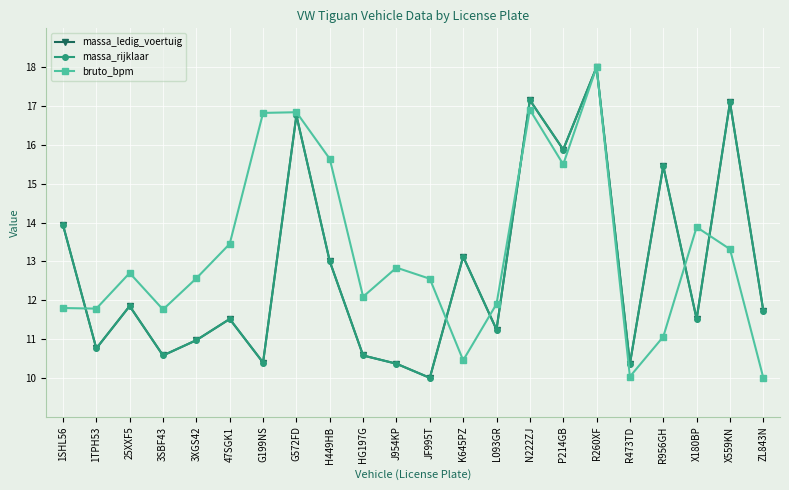

What is the maximum value for massa_ledig_voertuig?

18.0